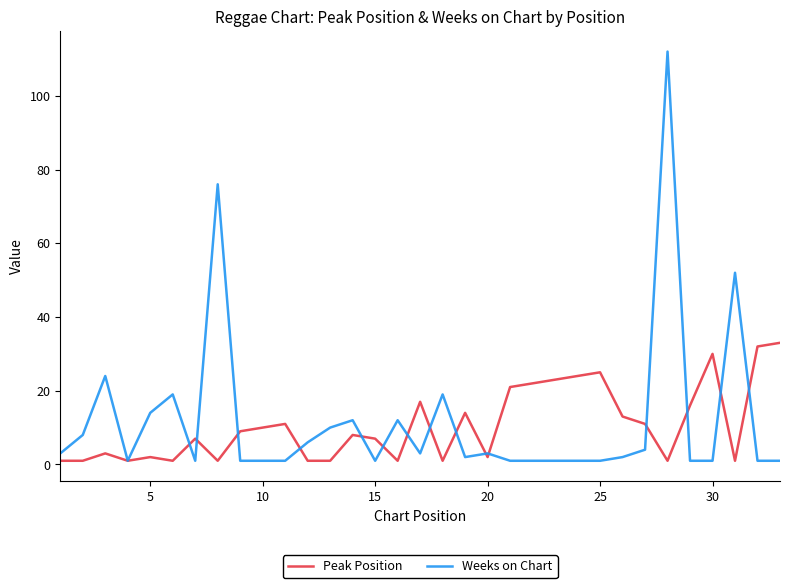

Rank the series by their maximum value, from lowest to highest.

Peak Position, Weeks on Chart